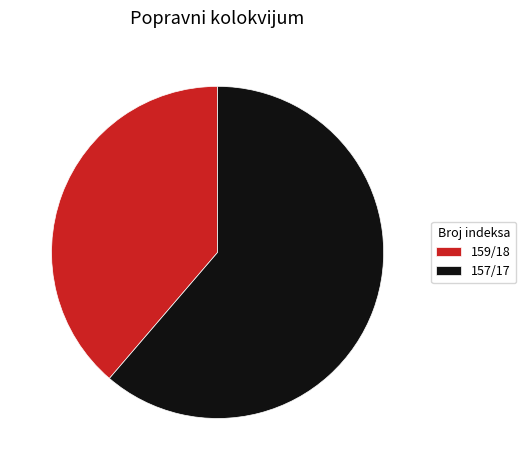

What is the smallest slice in the pie chart?

159/18